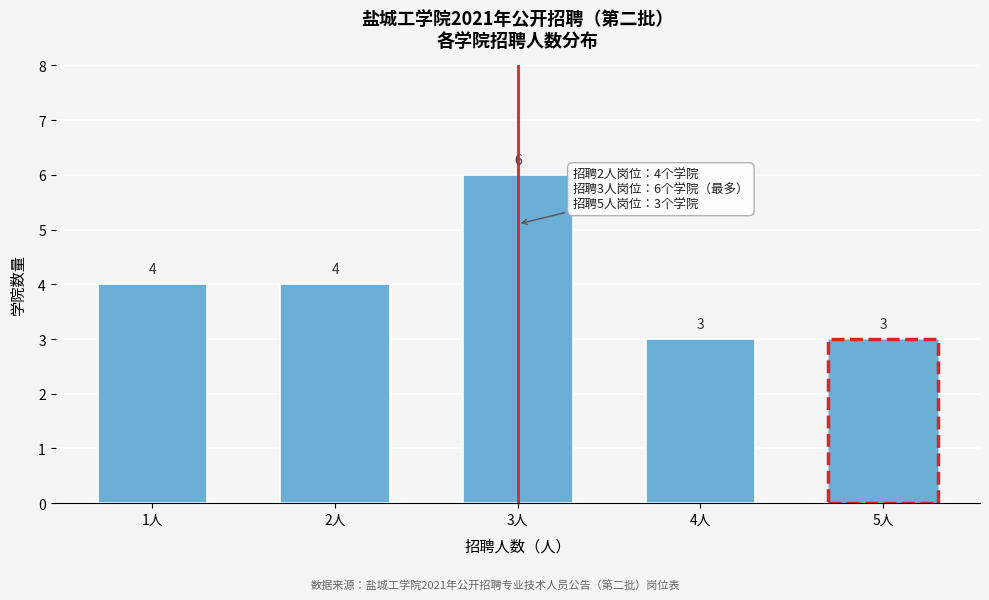

Reading left to right, list all the values displayed in this chart.

1人=4	2人=4	3人=6	4人=3	5人=3